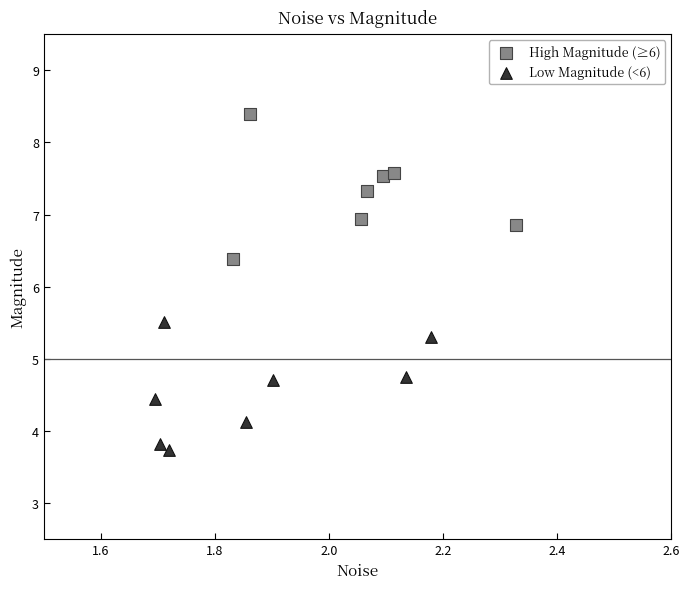

Which series contains the lowest Y value?

Low Magnitude (<6)